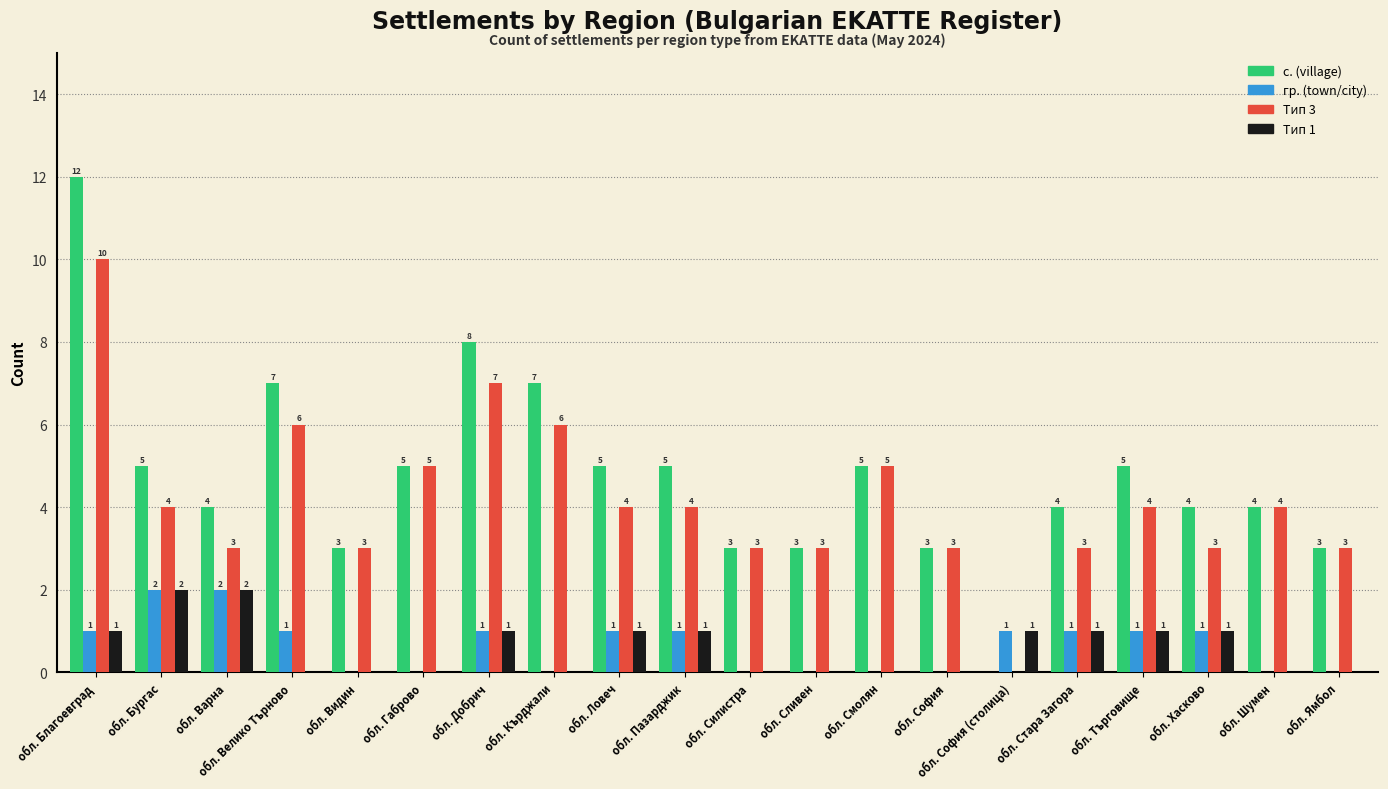

True or false: Тип 1 has a value of 0 at обл. Ямбол.

True